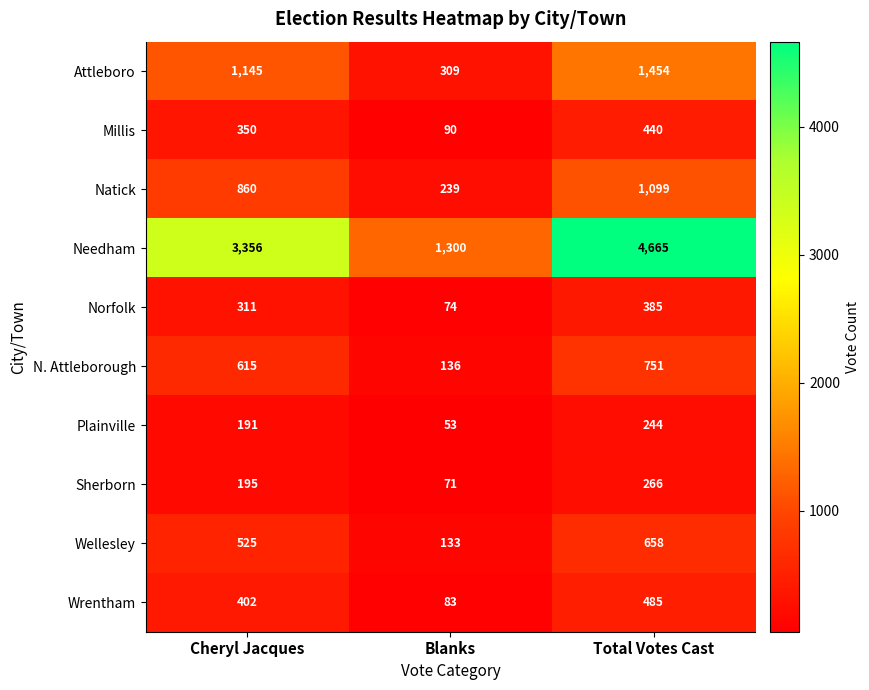

Which category has the lowest value across all series?

Blanks